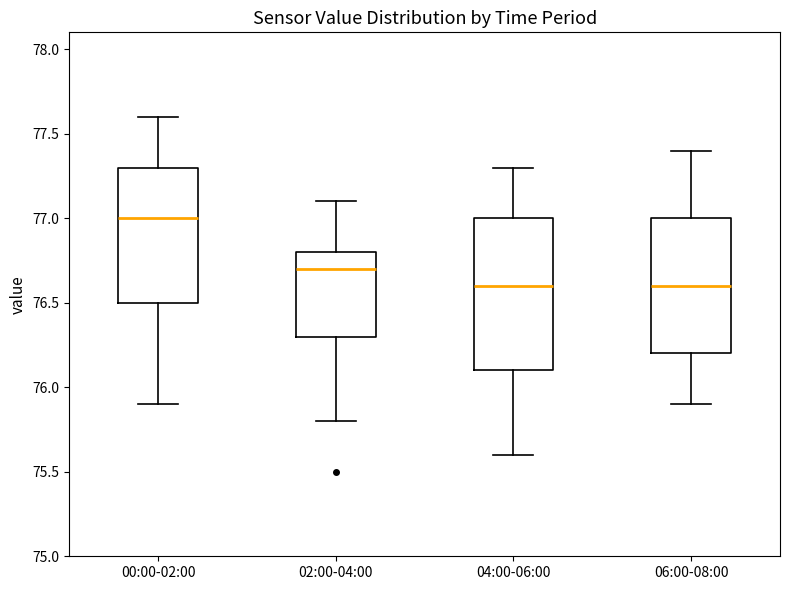

Reading left to right, transcribe this box plot: for each box, give where its median line is, the range the box spans, and where its two whiskers end, as read against the y-axis. The values are not printed on the chart, so give them approximately, as read against the axis.

00:00-02:00: median 77.0, box 76.5 to 77.3, whiskers 75.9 to 77.6
02:00-04:00: median 76.7, box 76.3 to 76.8, whiskers 75.8 to 77.1
04:00-06:00: median 76.6, box 76.1 to 77.0, whiskers 75.6 to 77.3
06:00-08:00: median 76.6, box 76.2 to 77.0, whiskers 75.9 to 77.4